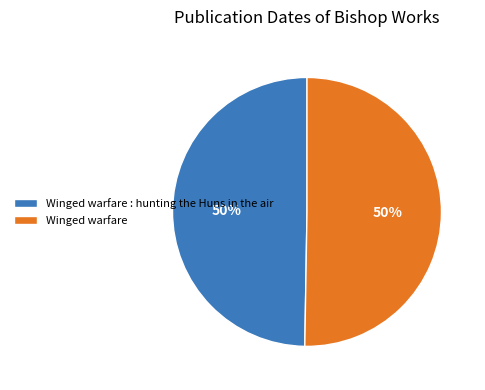

Combined, do Winged warfare : hunting the Huns in the air and Winged warfare account for over 50%?

Yes